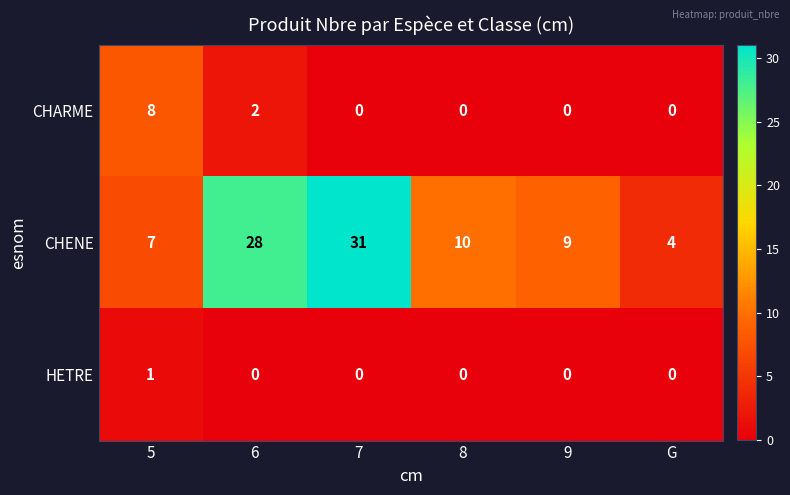

What is the total value across all series at 6?

30